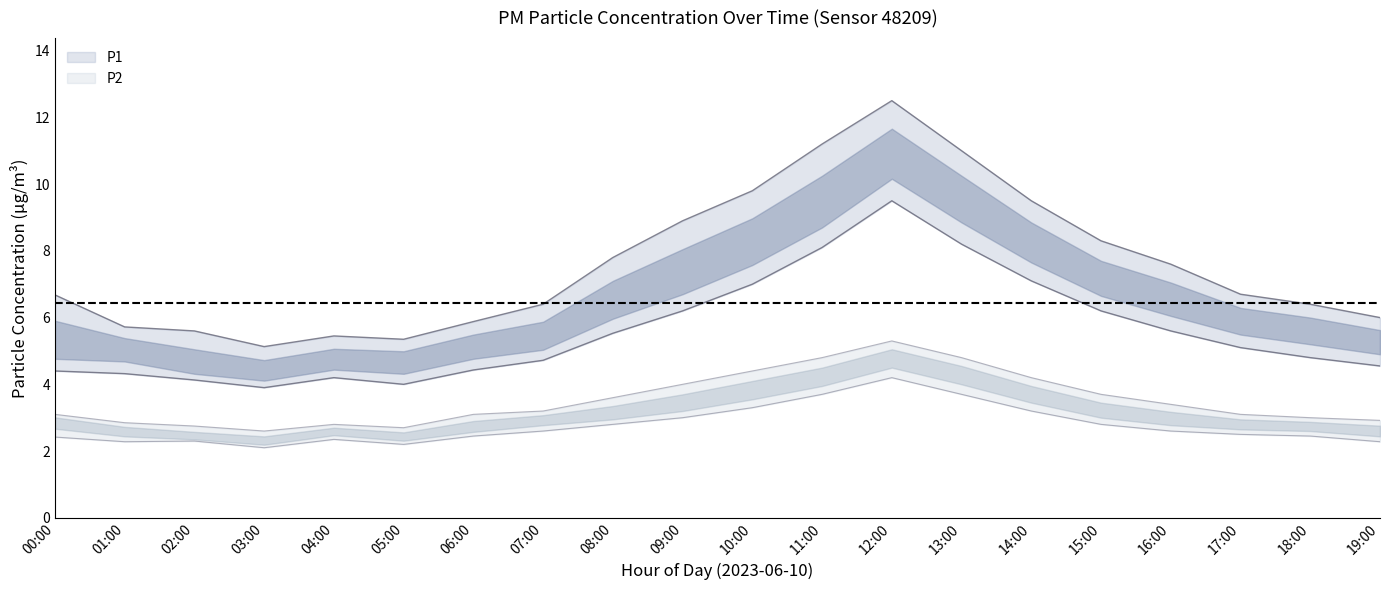

What is the label of the 19th point from the left?

18:00